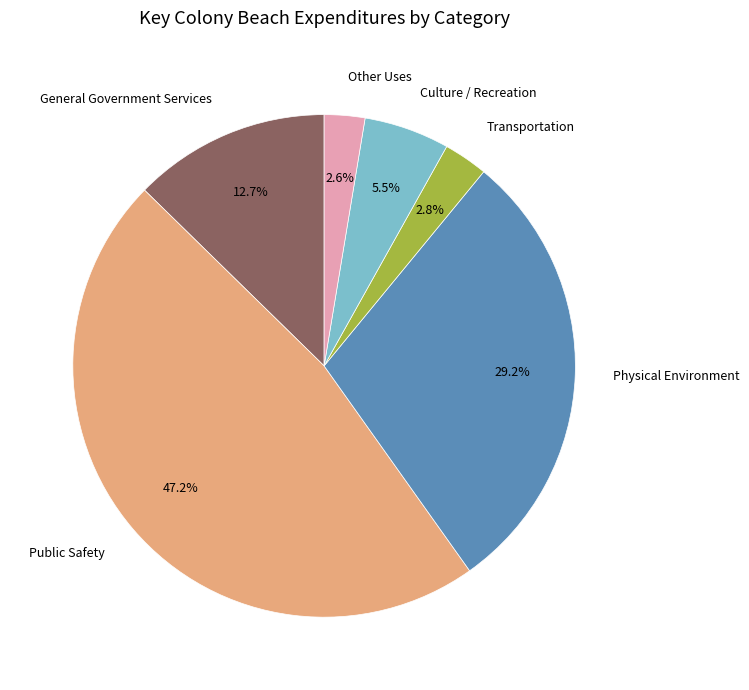

To the nearest percent, what is the average slice percentage?

17%